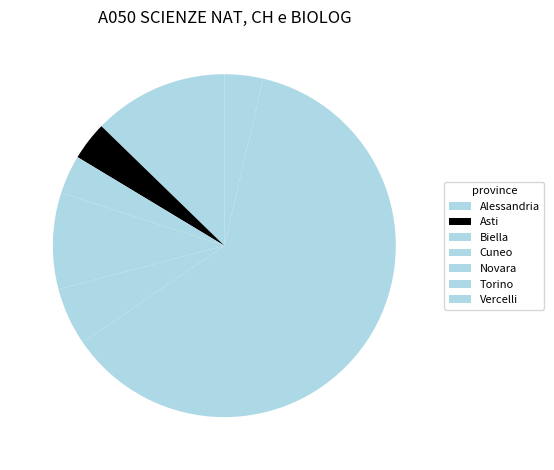

Which category accounts for the majority?

Torino